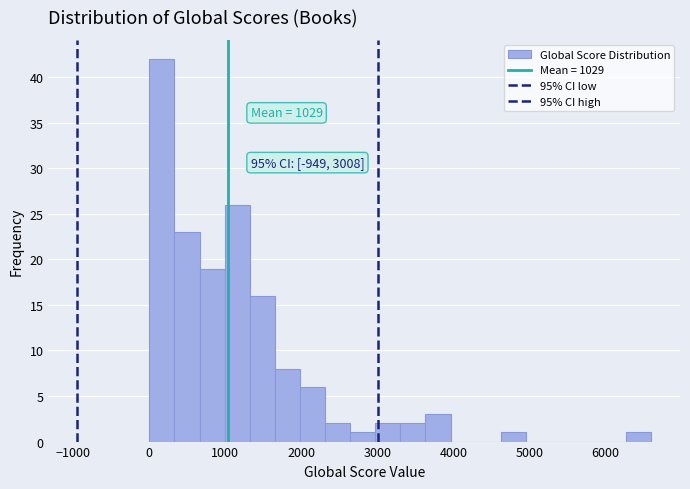

Around what value on the x-axis is the tallest bar? Give the approximate position of its centre, as read against the axis.

200